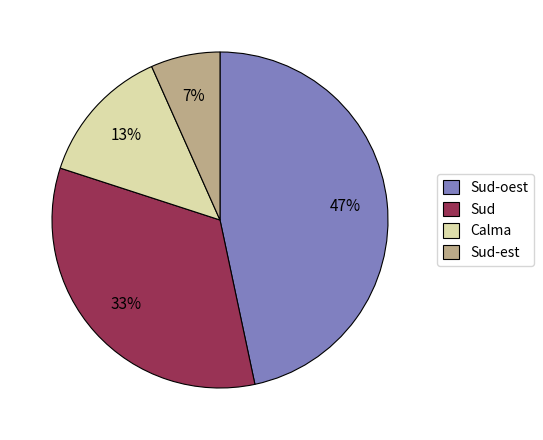

What is the largest slice in the pie chart?

Sud-oest